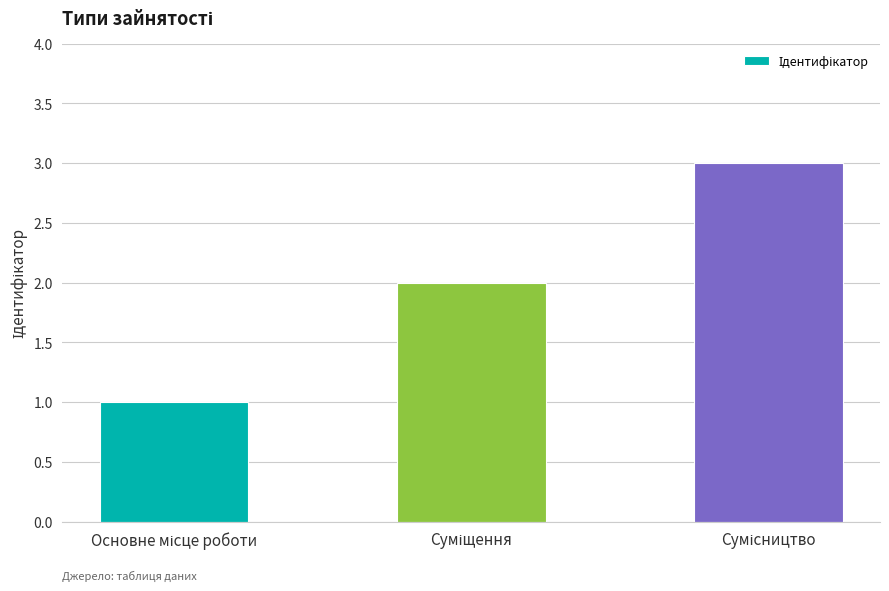

Reading right to left, what are all the values shown in this chart?

3	2	1